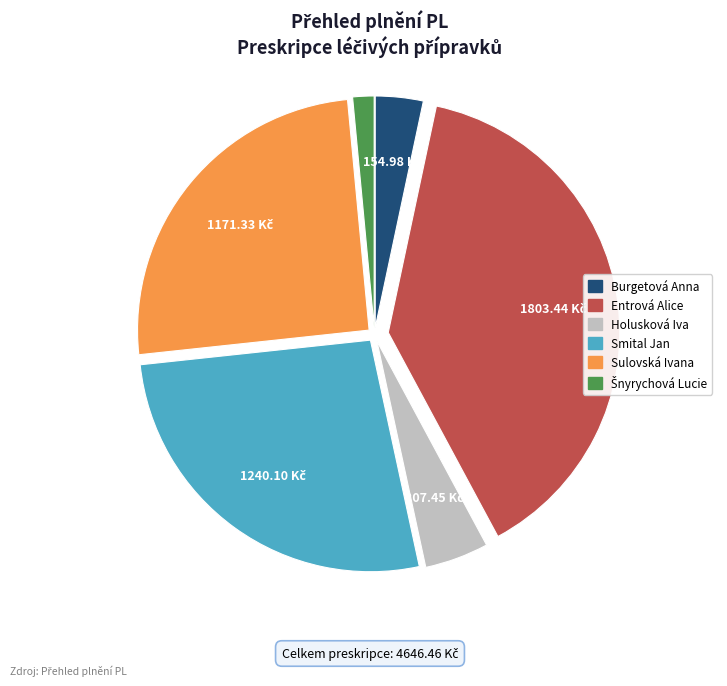

True or false: Burgetová Anna accounts for 3% of the total.

True